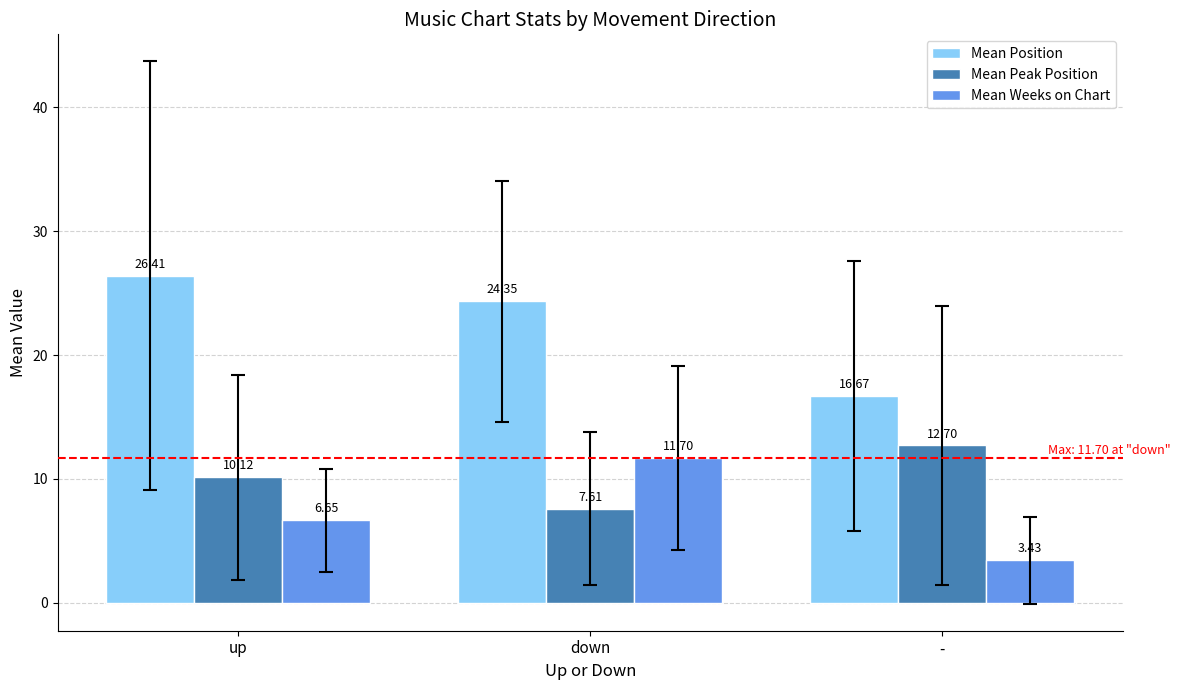

At which label does Mean Peak Position reach its peak?

-